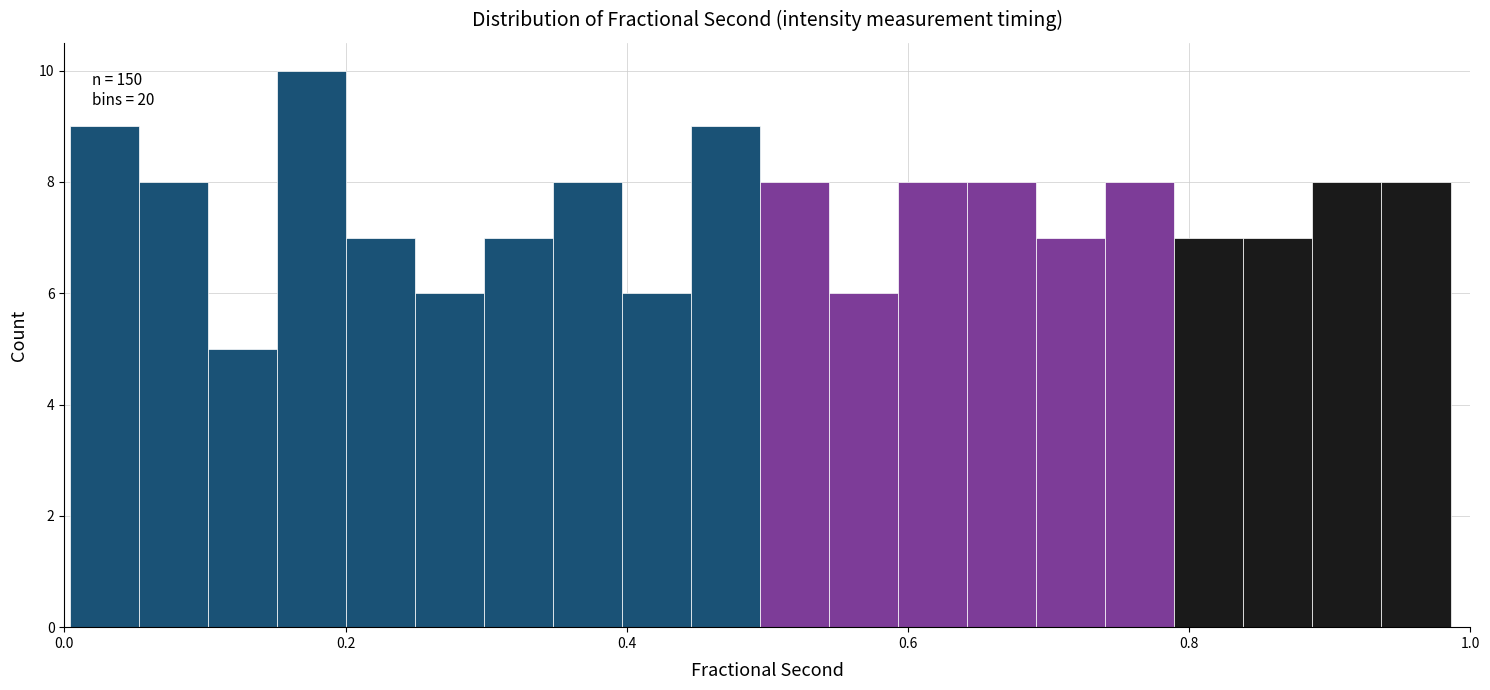

Around what value on the x-axis is the tallest bar? Give the approximate position of its centre, as read against the axis.

0.18